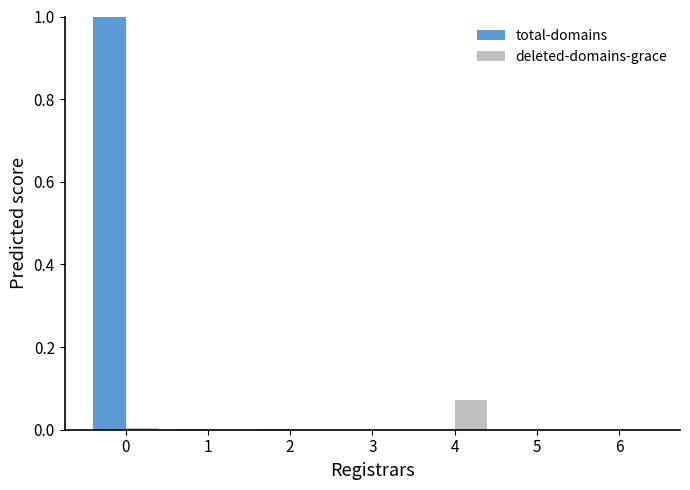

Which series has the largest total across all categories?

total-domains